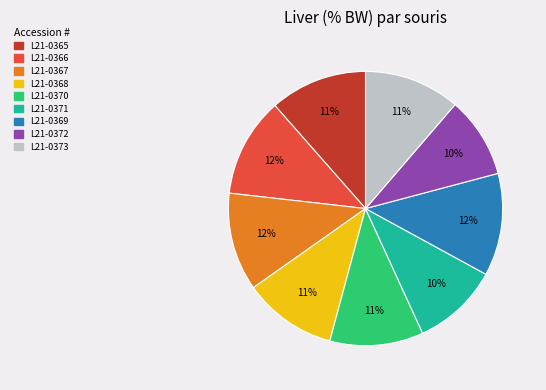

To the nearest percent, what percentage of the pie is L21-0368?

11%